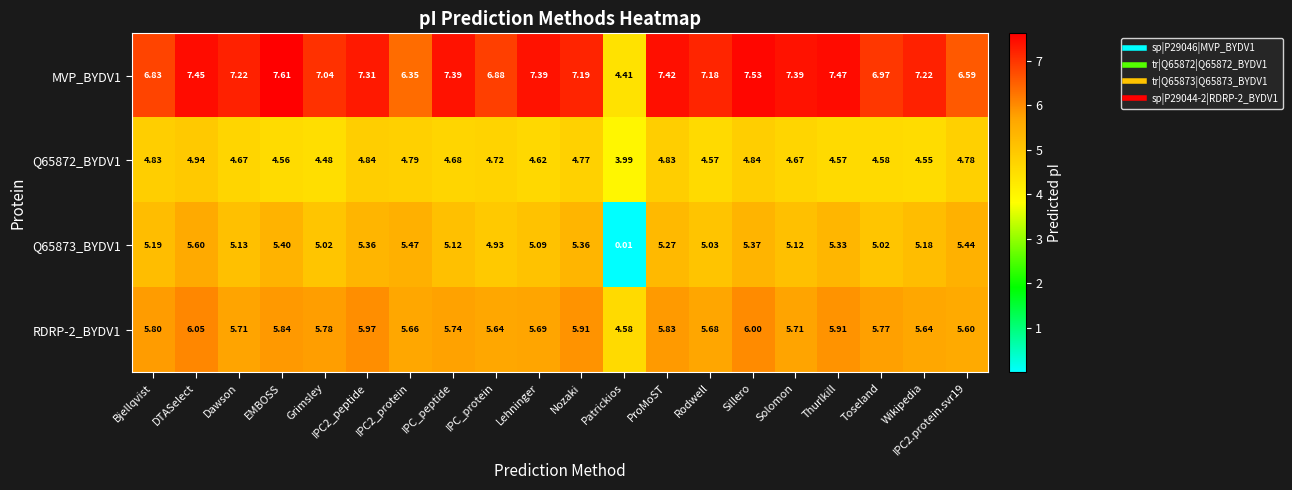

What is the total value across all series at Sillero?

23.7